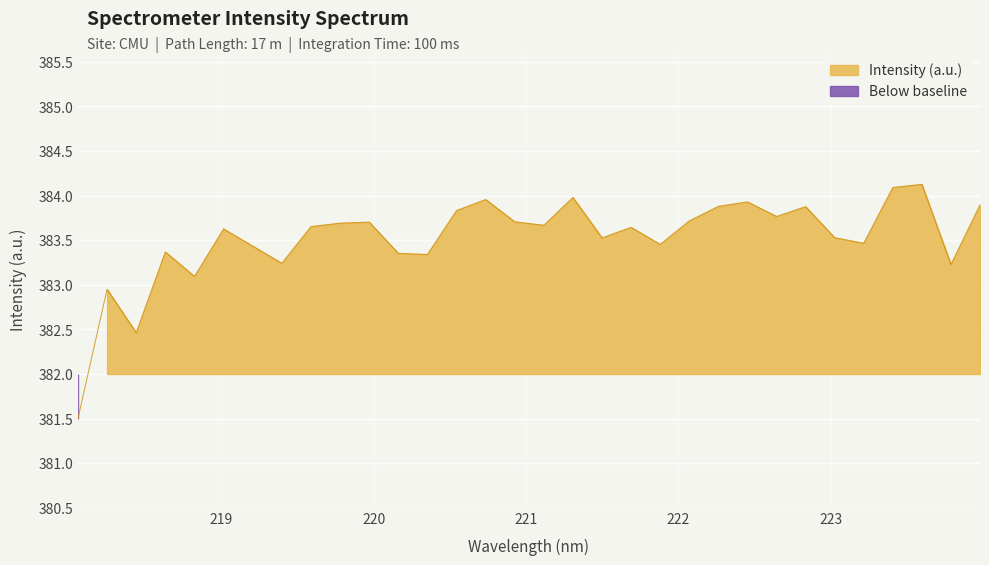

Reading left to right, list all the values displayed in this chart.

218.0596=381.5	218.2508=382.9	218.442=382.5	218.6332=383.4	218.8244=383.1	219.0156=383.6	219.3979=383.2	219.589=383.7	219.7801=383.7	219.9712=383.7	220.1623=383.4	220.3533=383.3	220.5444=383.8	220.7354=384.0	220.9264=383.7	221.1174=383.7	221.3083=384.0	221.4993=383.5	221.6902=383.6	221.8812=383.5	222.0721=383.7	222.263=383.9	222.4538=383.9	222.6447=383.8	222.8355=383.9	223.0264=383.5	223.2172=383.5	223.408=384.1	223.5987=384.1	223.7895=383.2	223.9802=383.9